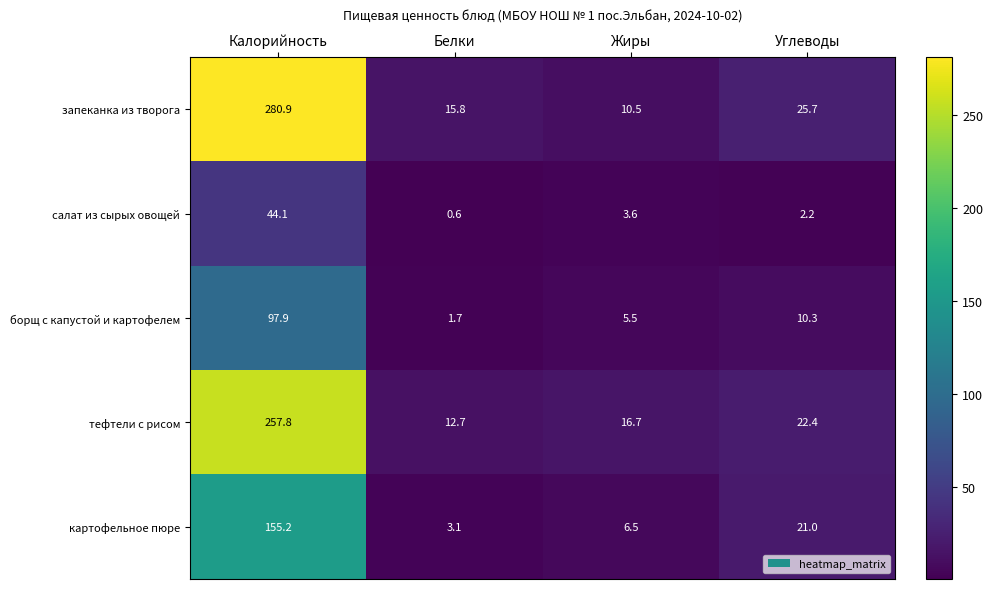

What is the approximate value of салат из сырых овощей at Углеводы?

2.2